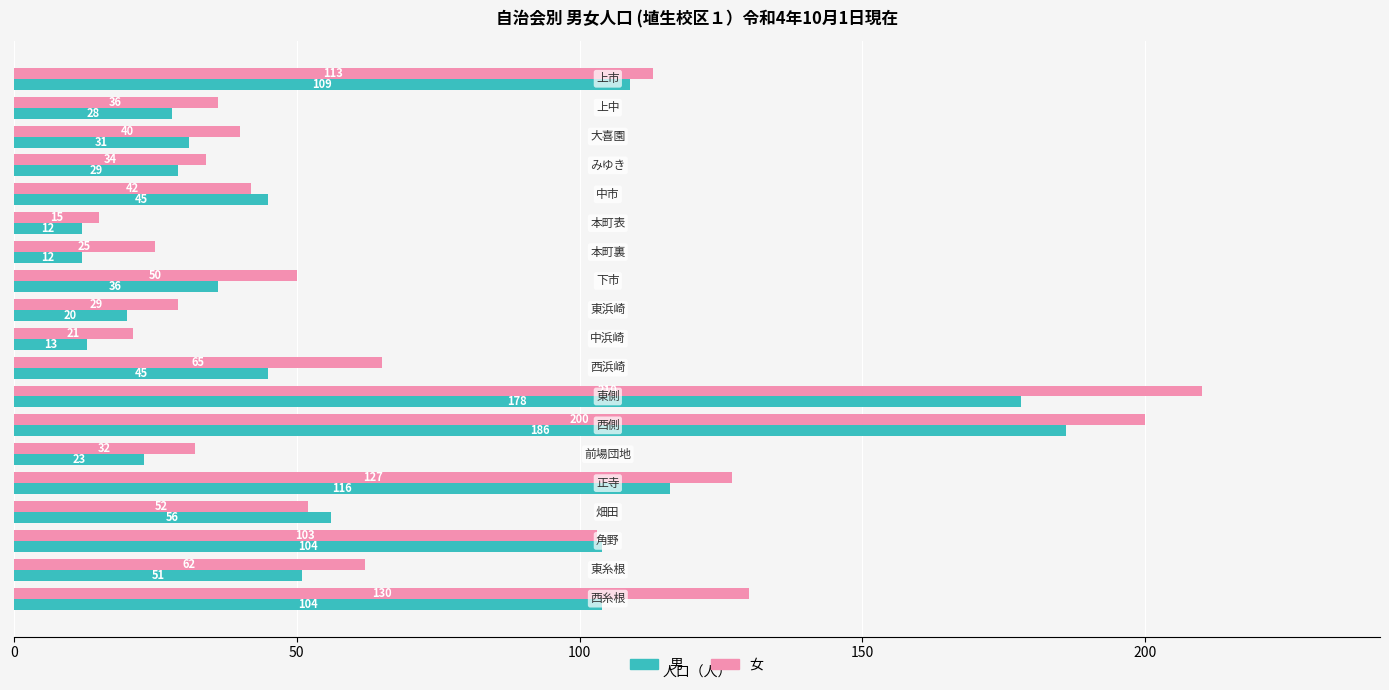

What is the maximum value for 女?

210